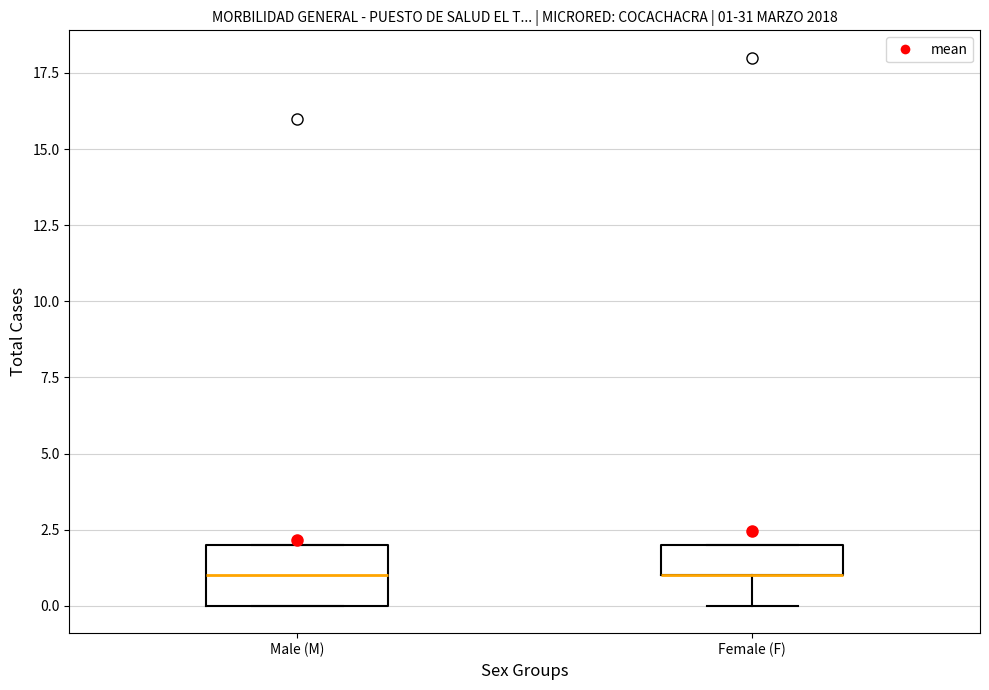

Comparing the boxes themselves (not the whiskers), which one is the tallest?

Male (M)